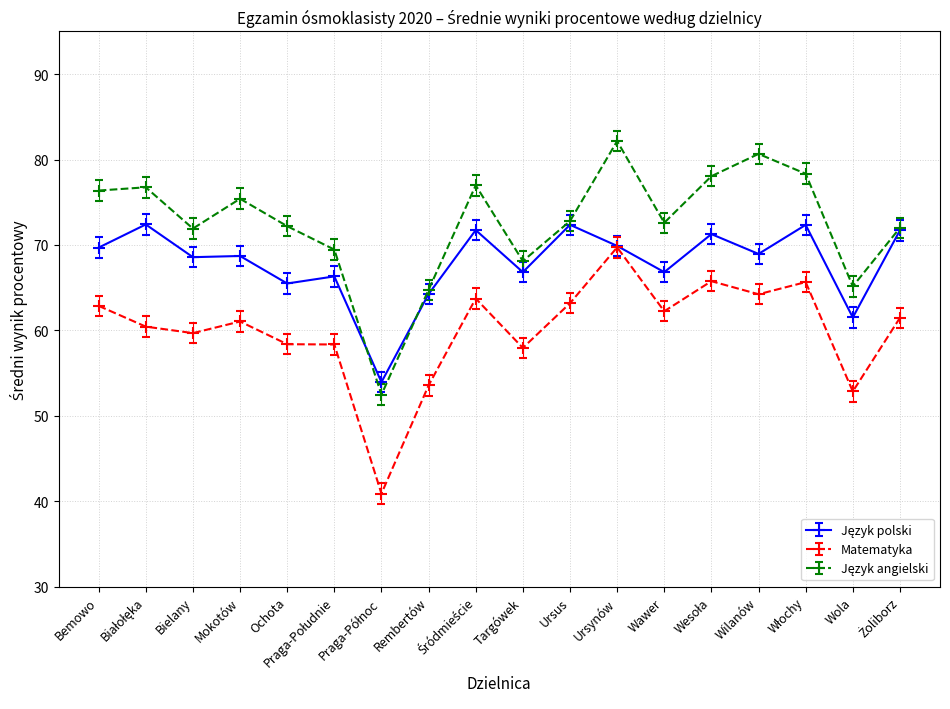

What is the lowest value of the Matematyka series?

40.9